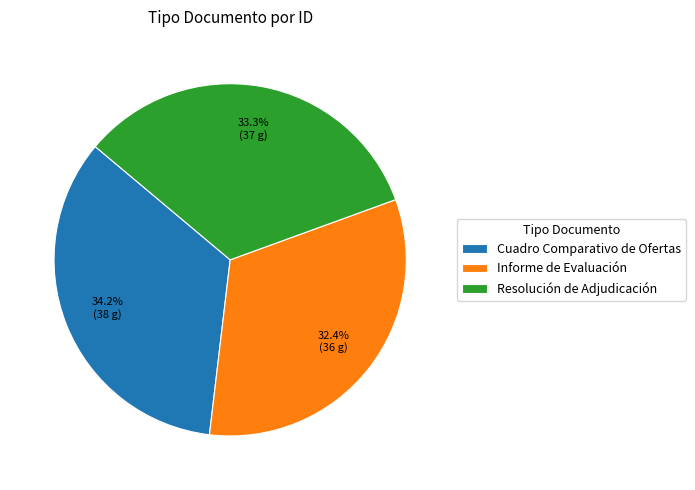

To the nearest percent, what is the difference between the Resolución de Adjudicación and Cuadro Comparativo de Ofertas slice percentages?

1%